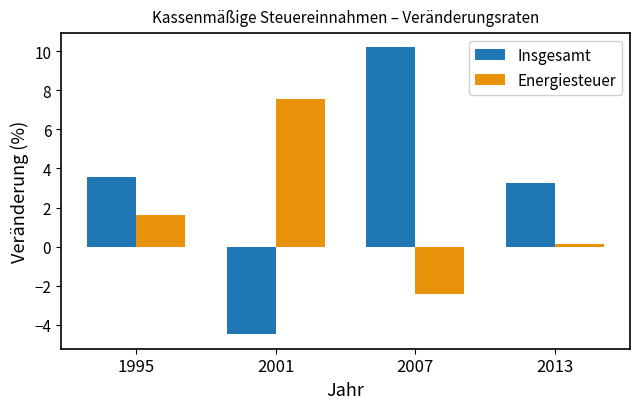

At which label does Energiesteuer reach its minimum?

2007